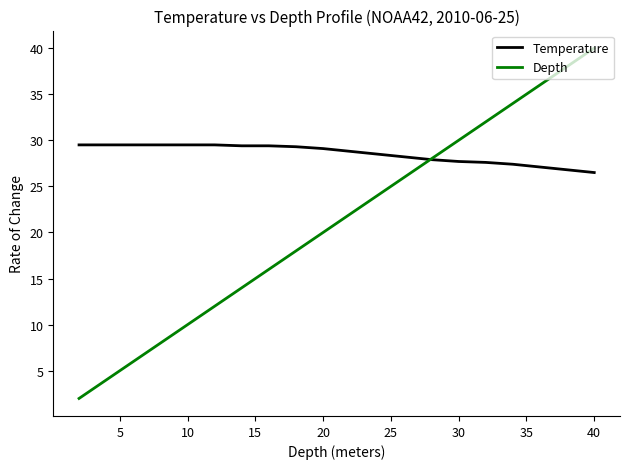

List the series in order of their peak value, highest first.

Depth, Temperature